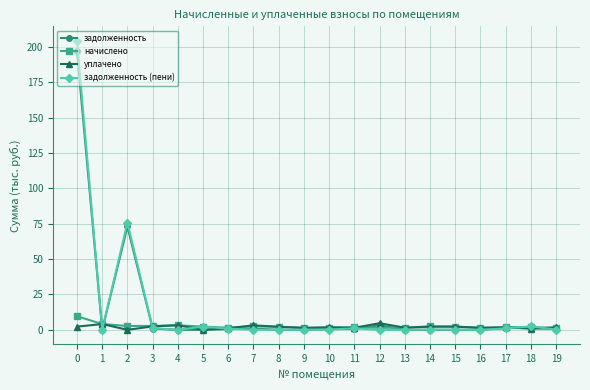

True or false: задолженность has more than 0 interior local peaks.

True